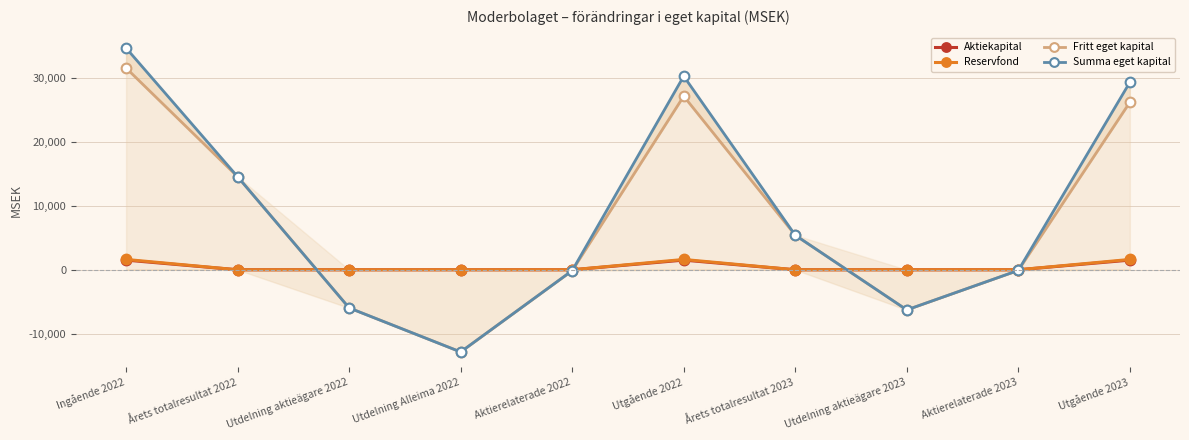

Rank the categories by Fritt eget kapital value from highest to lowest.

Ingående 2022, Utgående 2022, Utgående 2023, Årets totalresultat 2022, Årets totalresultat 2023, Aktierelaterade 2023, Aktierelaterade 2022, Utdelning aktieägare 2022, Utdelning aktieägare 2023, Utdelning Alleima 2022